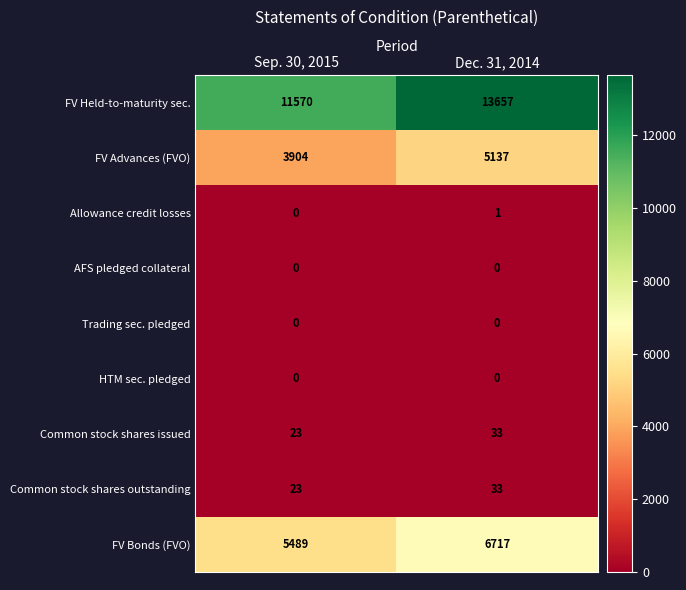

Reading right to left, transcribe all the data shown in this chart.

FV Held-to-maturity sec.: Dec. 31, 2014=13657	Sep. 30, 2015=11570
FV Advances (FVO): Dec. 31, 2014=5137	Sep. 30, 2015=3904
Allowance credit losses: Dec. 31, 2014=1	Sep. 30, 2015=0
AFS pledged collateral: Dec. 31, 2014=0	Sep. 30, 2015=0
Trading sec. pledged: Dec. 31, 2014=0	Sep. 30, 2015=0
HTM sec. pledged: Dec. 31, 2014=0	Sep. 30, 2015=0
Common stock shares issued: Dec. 31, 2014=33	Sep. 30, 2015=23
Common stock shares outstanding: Dec. 31, 2014=33	Sep. 30, 2015=23
FV Bonds (FVO): Dec. 31, 2014=6717	Sep. 30, 2015=5489